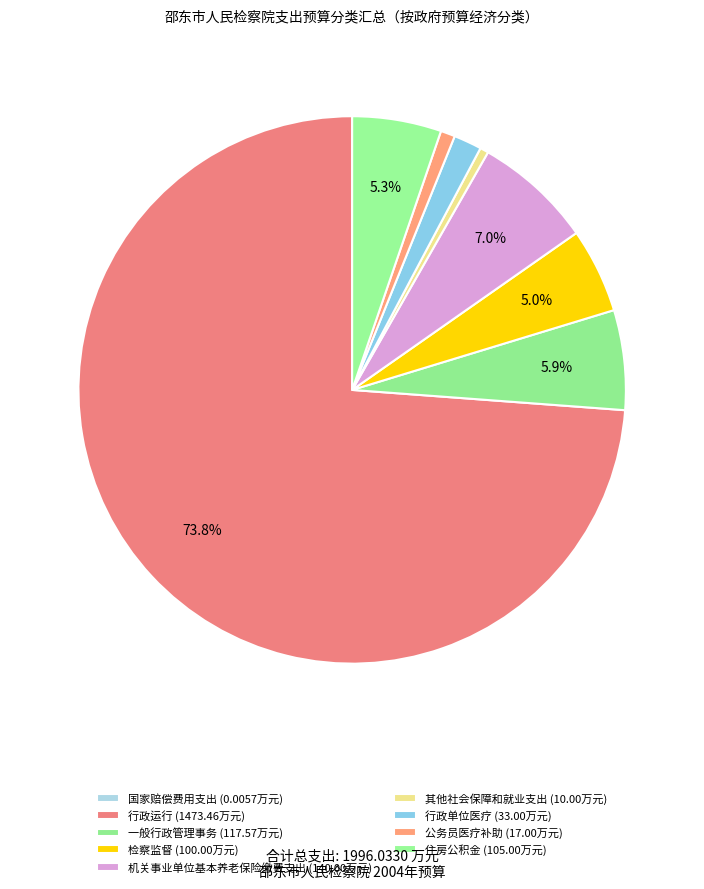

What portion of the pie excludes 机关事业单位基本养老保险缴费支出?

93.0%